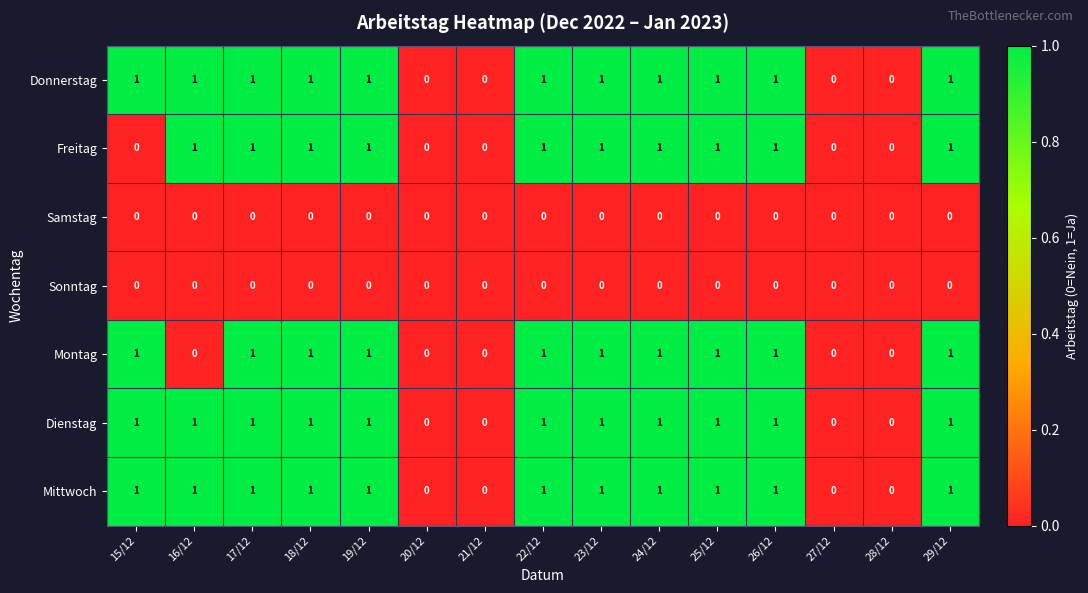

The Donnerstag series shows 1 at 26/12. True or false?

True